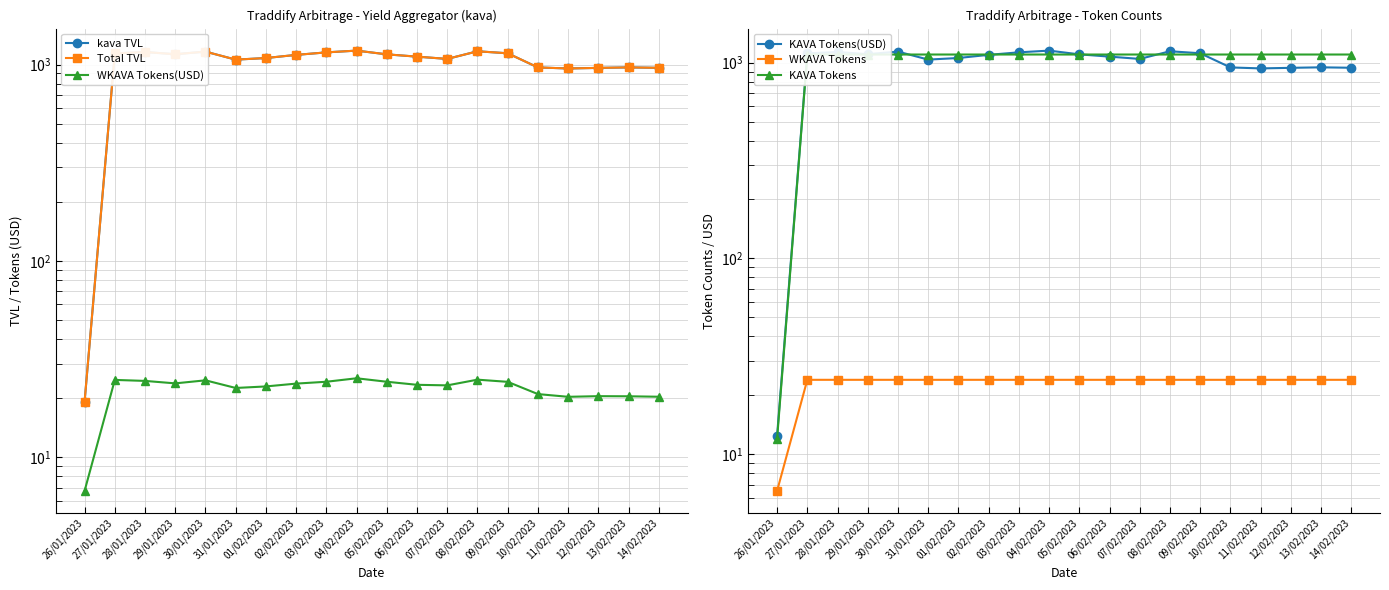

At how many categories does at least one series exceed 682?

19